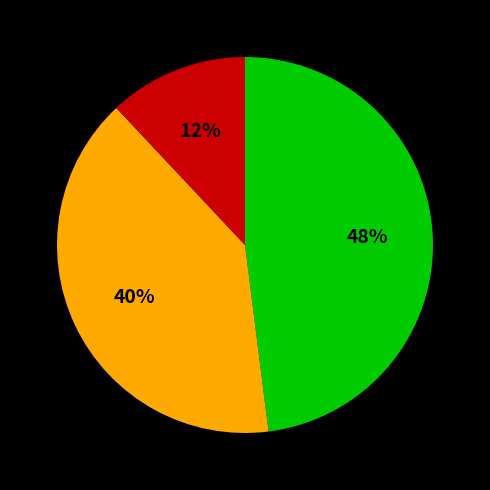

To the nearest percent, what is the average slice percentage?

33%